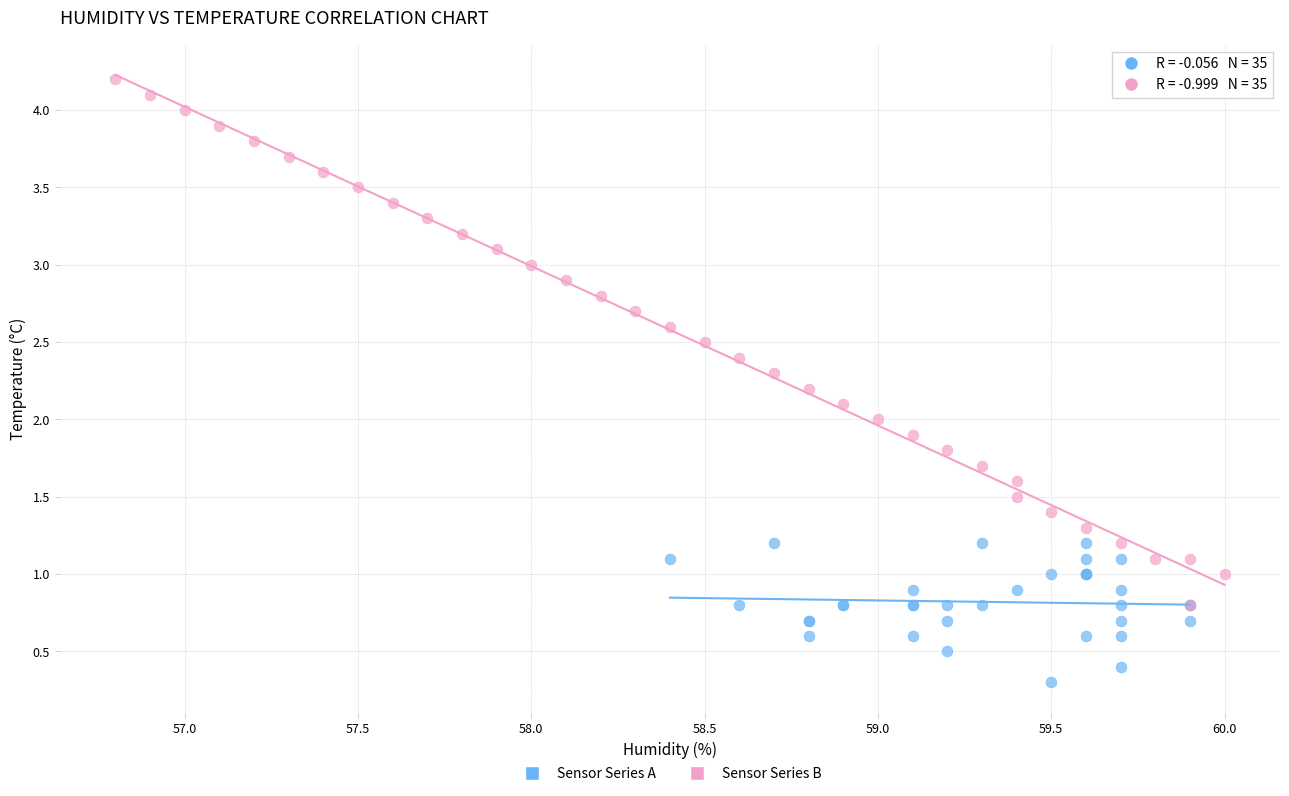

Which series contains the lowest Y value?

Sensor Series A